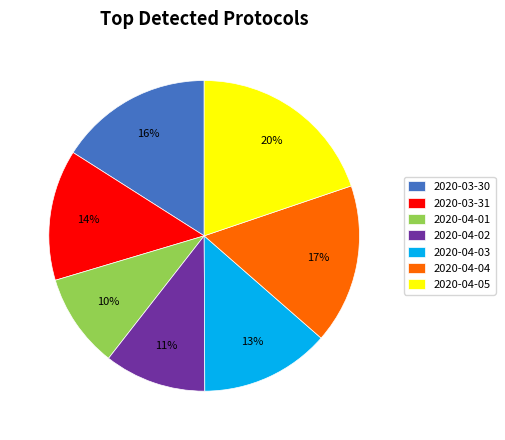

How many slices are in this pie chart?

7